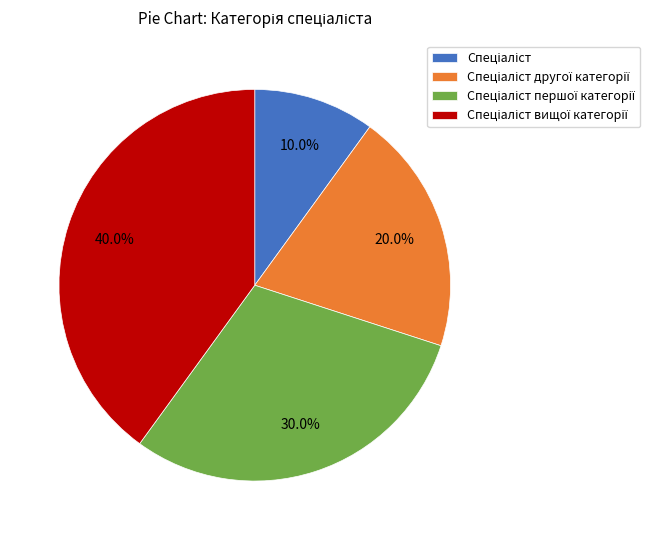

Is there any slice that represents more than half of the pie?

No